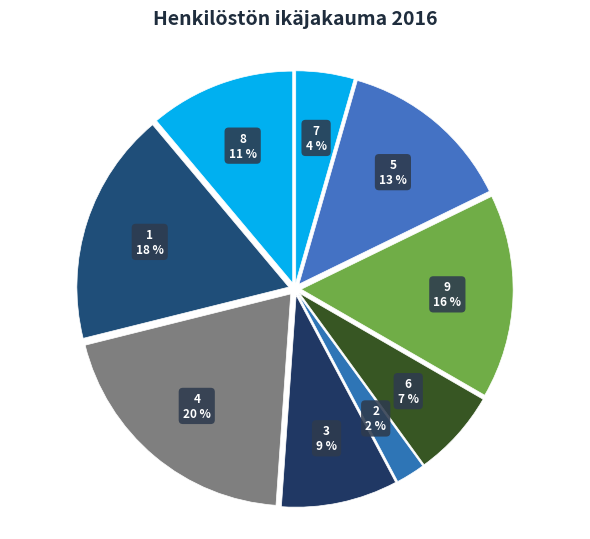

To the nearest percent, what is the combined percentage of 1 and 8?

29%